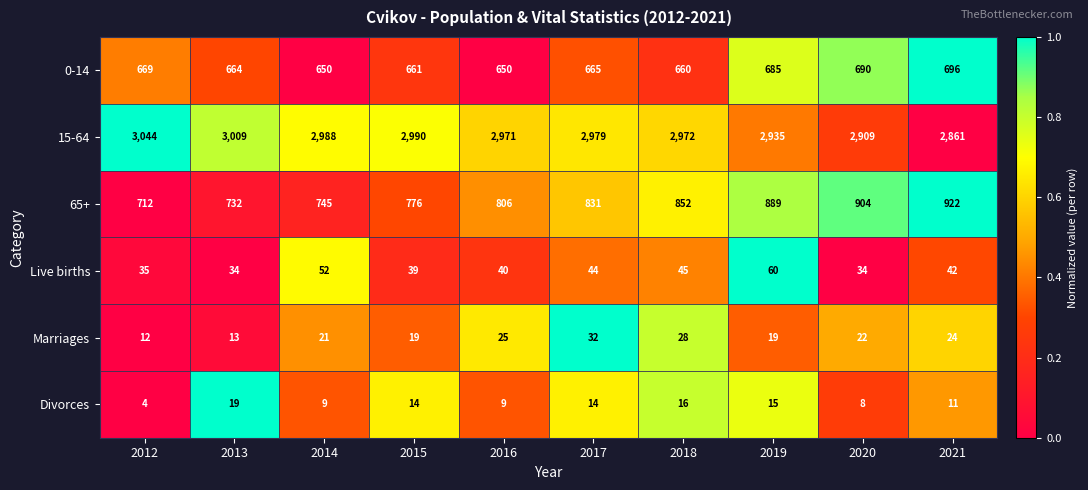

Between 2016 and 2017, which series saw the biggest shift?

65+